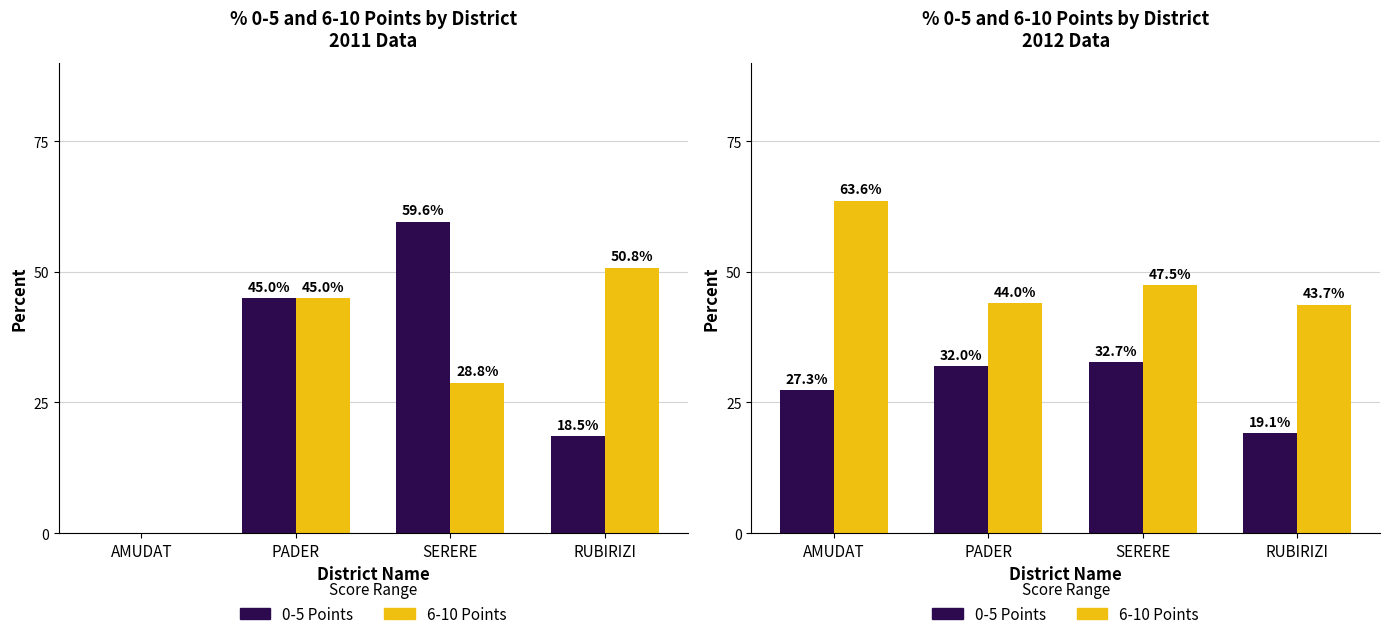

At which category is the sum across all series the highest?

AMUDAT